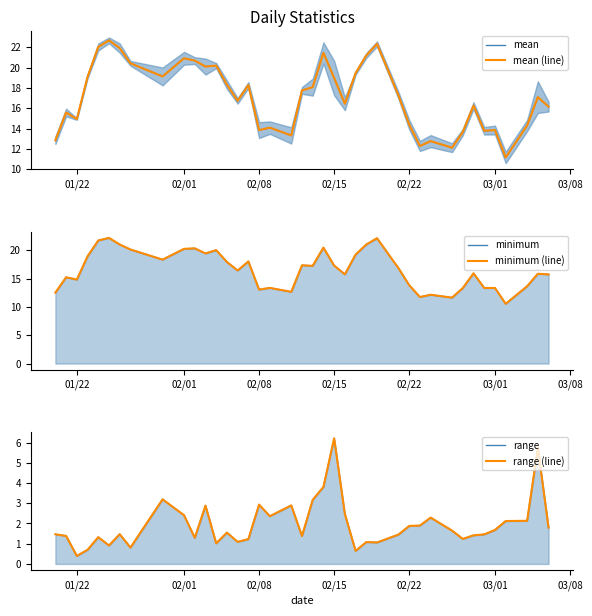

What are all the series names shown in the legend?

mean, mean (line), minimum, minimum (line), range, range (line)